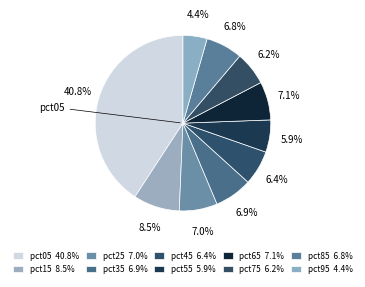

What is the smallest slice in the pie chart?

pct95